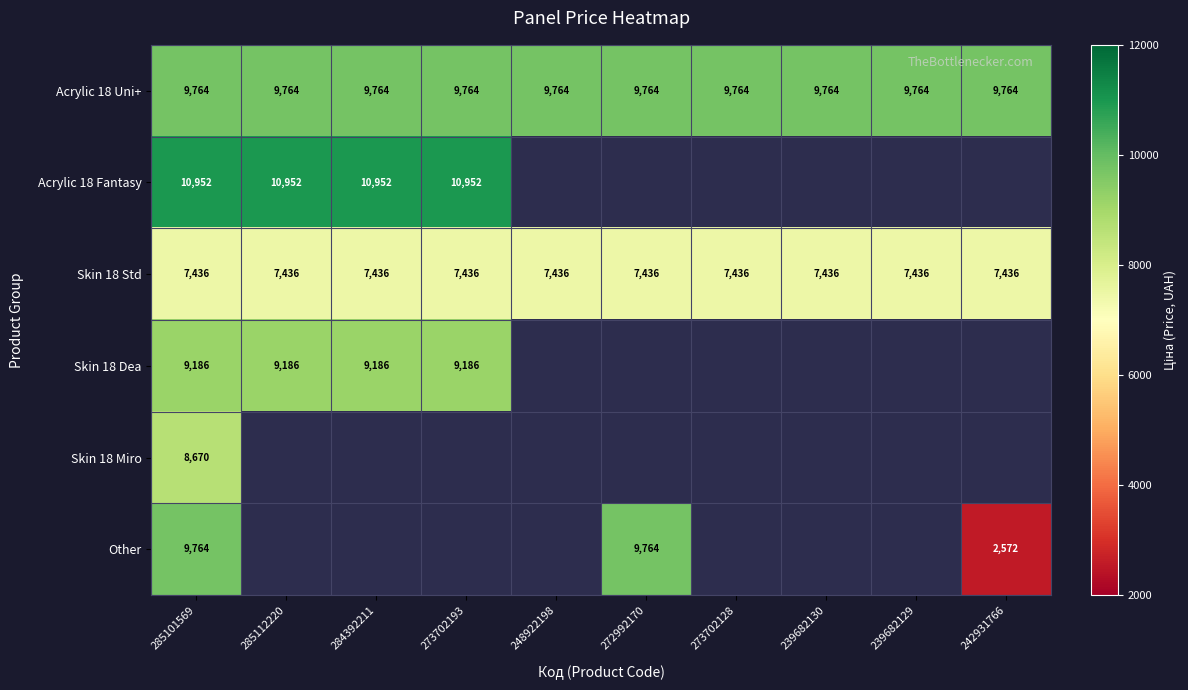

Is the value of Other at 285101569 greater than the value of Acrylic 18 Fantasy at 285101569?

No